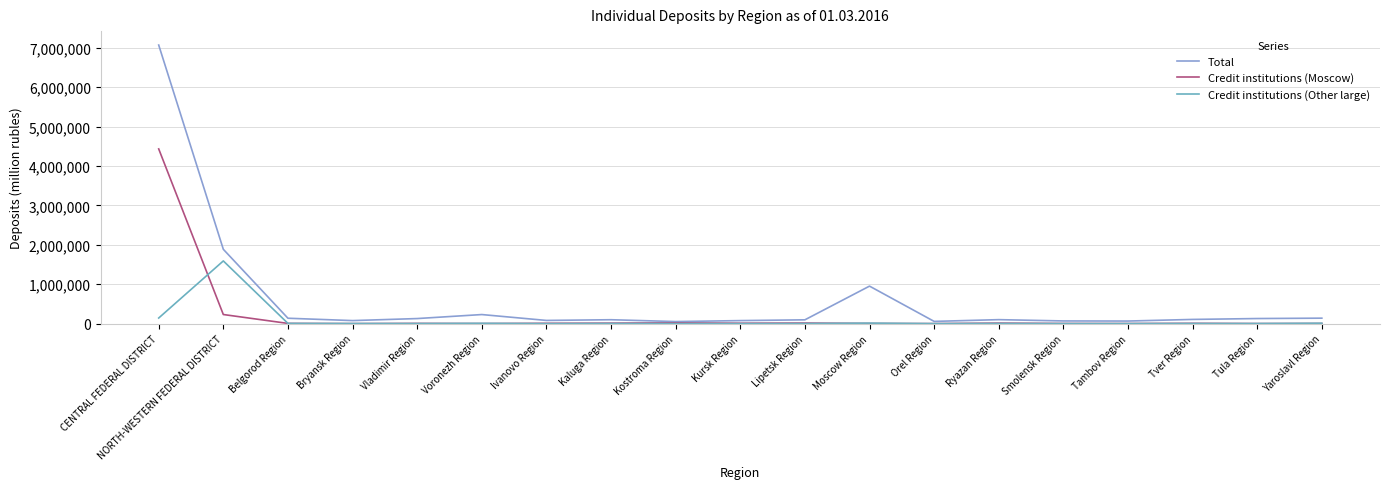

What is the difference between the highest and lowest values at Tver Region?

103442